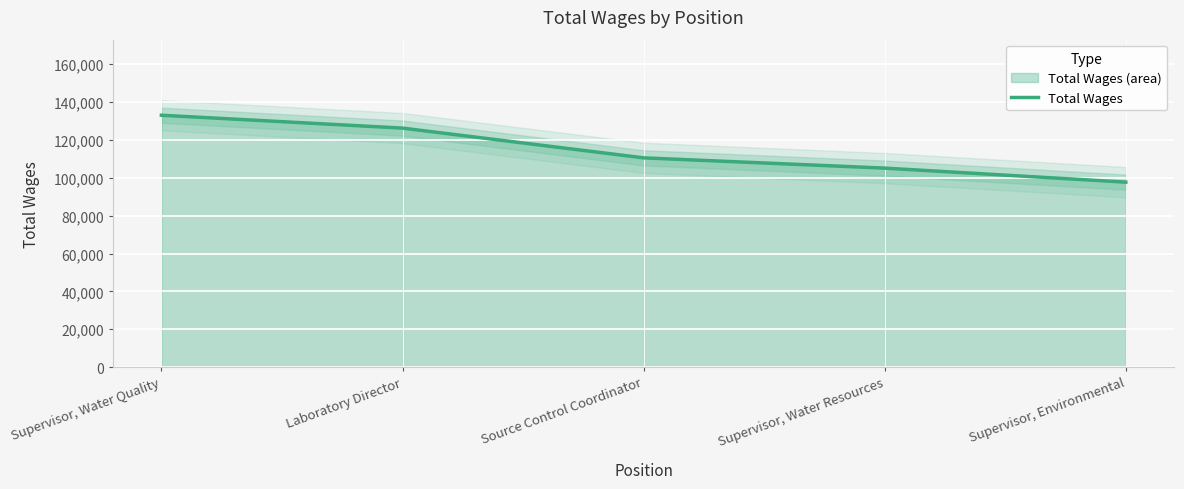

What is the maximum value shown in the chart?

133071